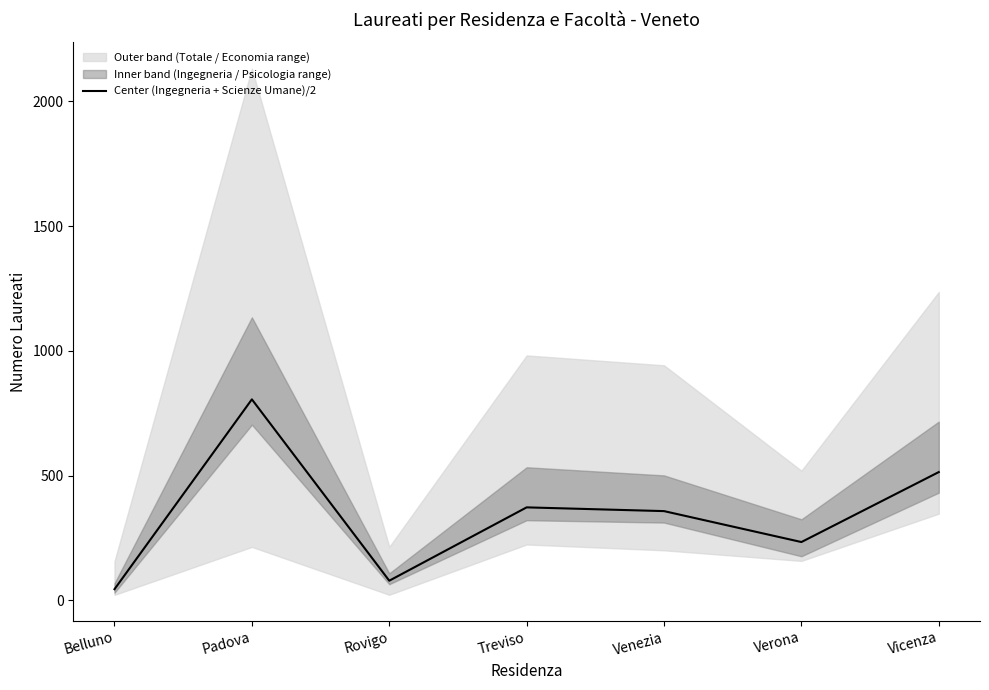

What is the value of the 6th point from the left?

233.5